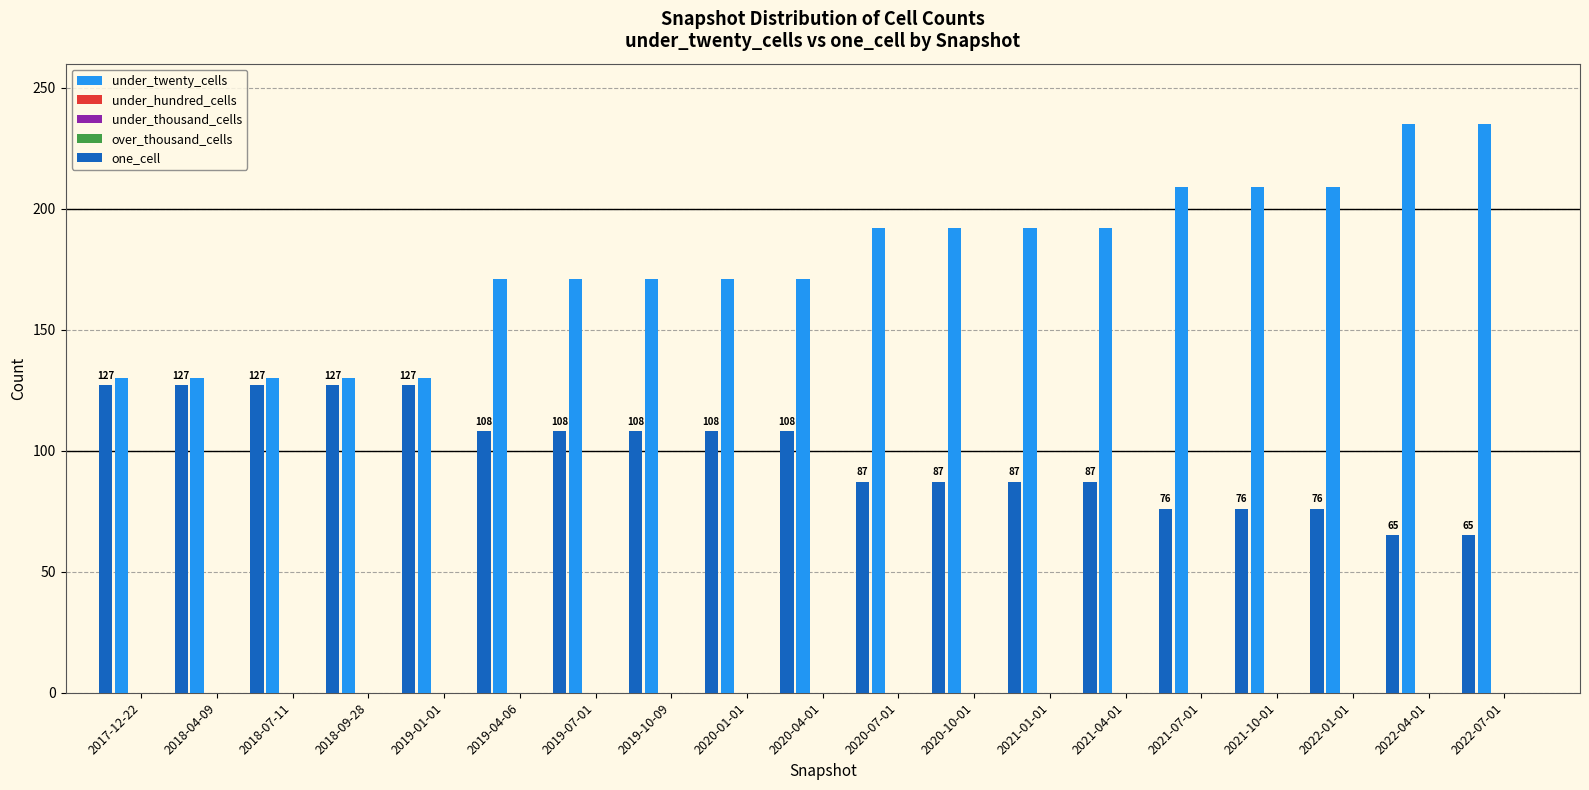

How many bars are there in each group?

2